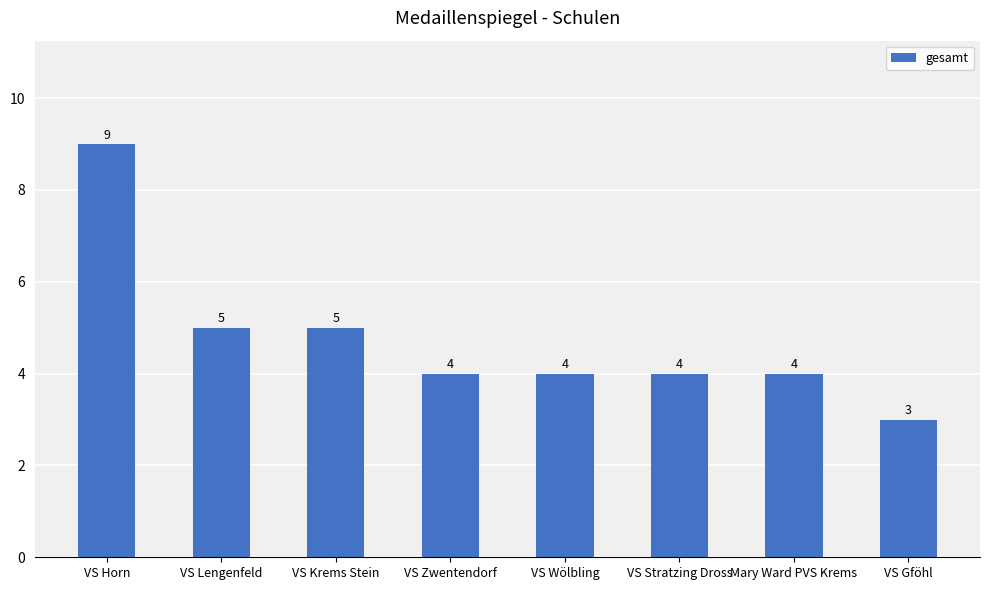

Read the value at VS Wölbling.

4